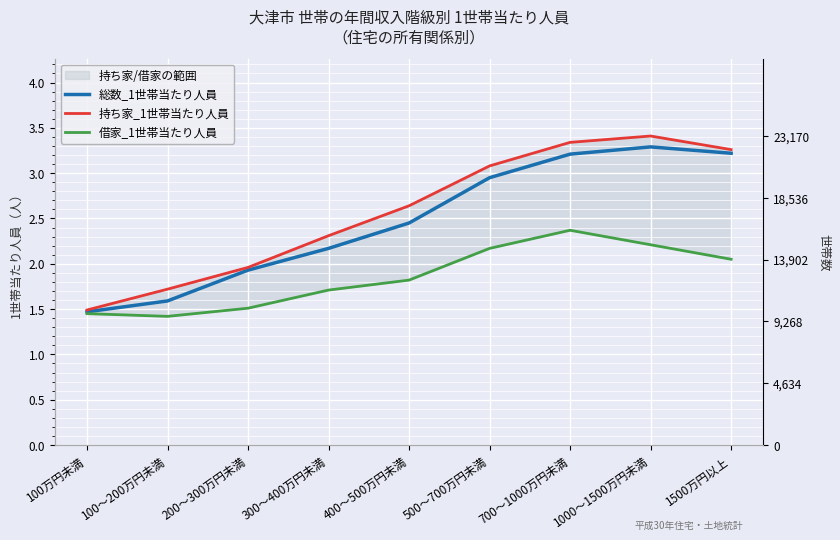

Reading left to right, extract all data points from this chart.

総数_1世帯当たり人員: 1.5	1.6	1.9	2.2	2.5	3.0	3.2	3.3	3.2
持ち家_1世帯当たり人員: 1.5	1.7	2.0	2.3	2.6	3.1	3.3	3.4	3.3
借家_1世帯当たり人員: 1.4	1.4	1.5	1.7	1.8	2.2	2.4	2.2	2.0